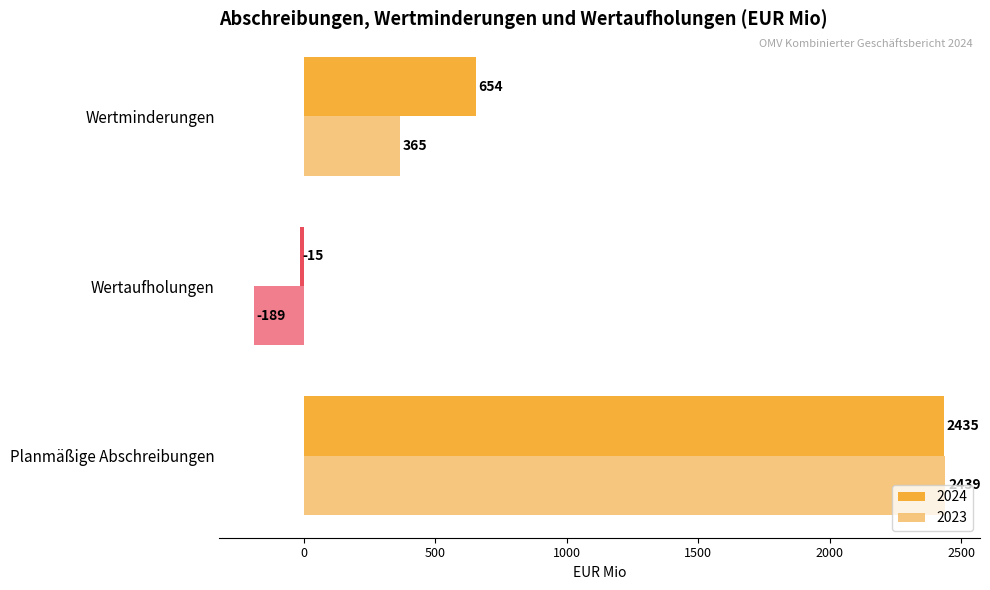

What is the total value across all series at Wertminderungen?

1019